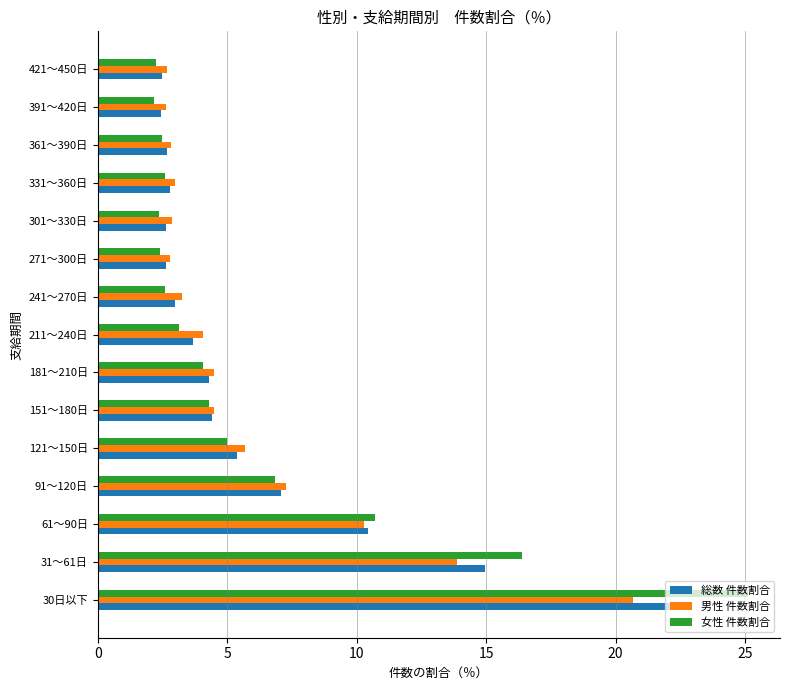

How many data points does each series have?

15